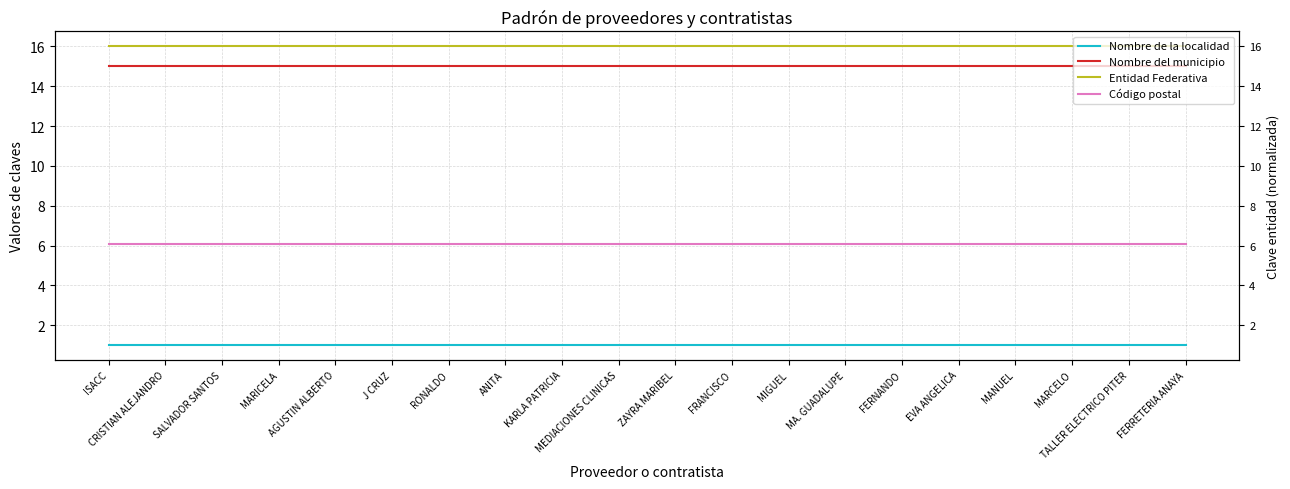

The value of Entidad Federativa at MARCELO is 8.1. True or false?

False